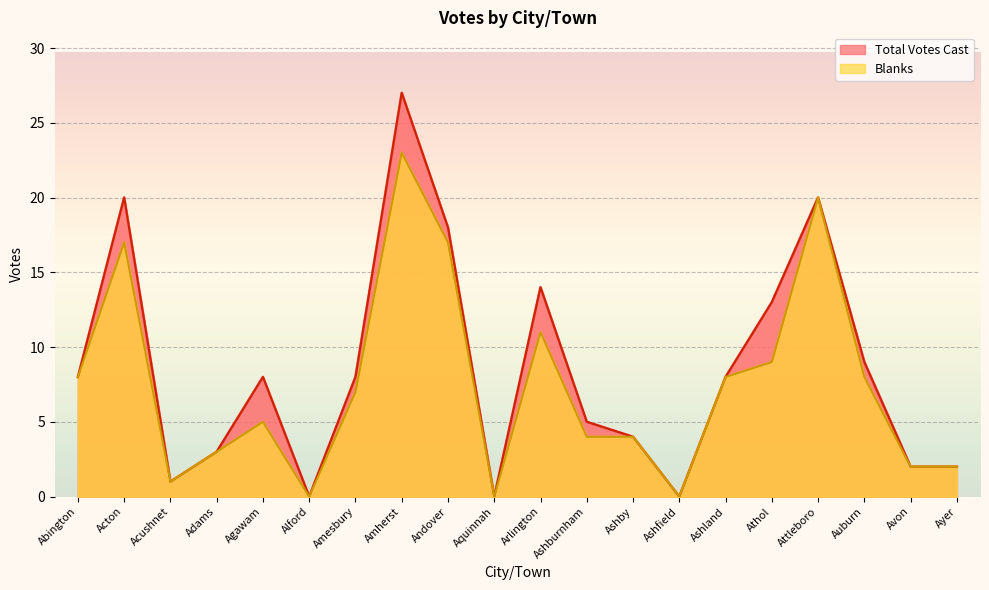

How many data points in Total Votes Cast are above 8?

7